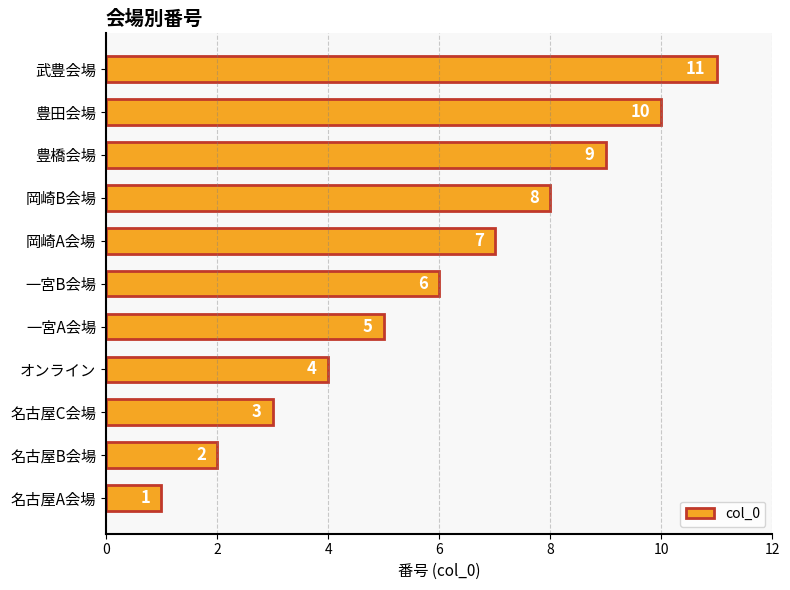

How many categories are shown in the chart?

11